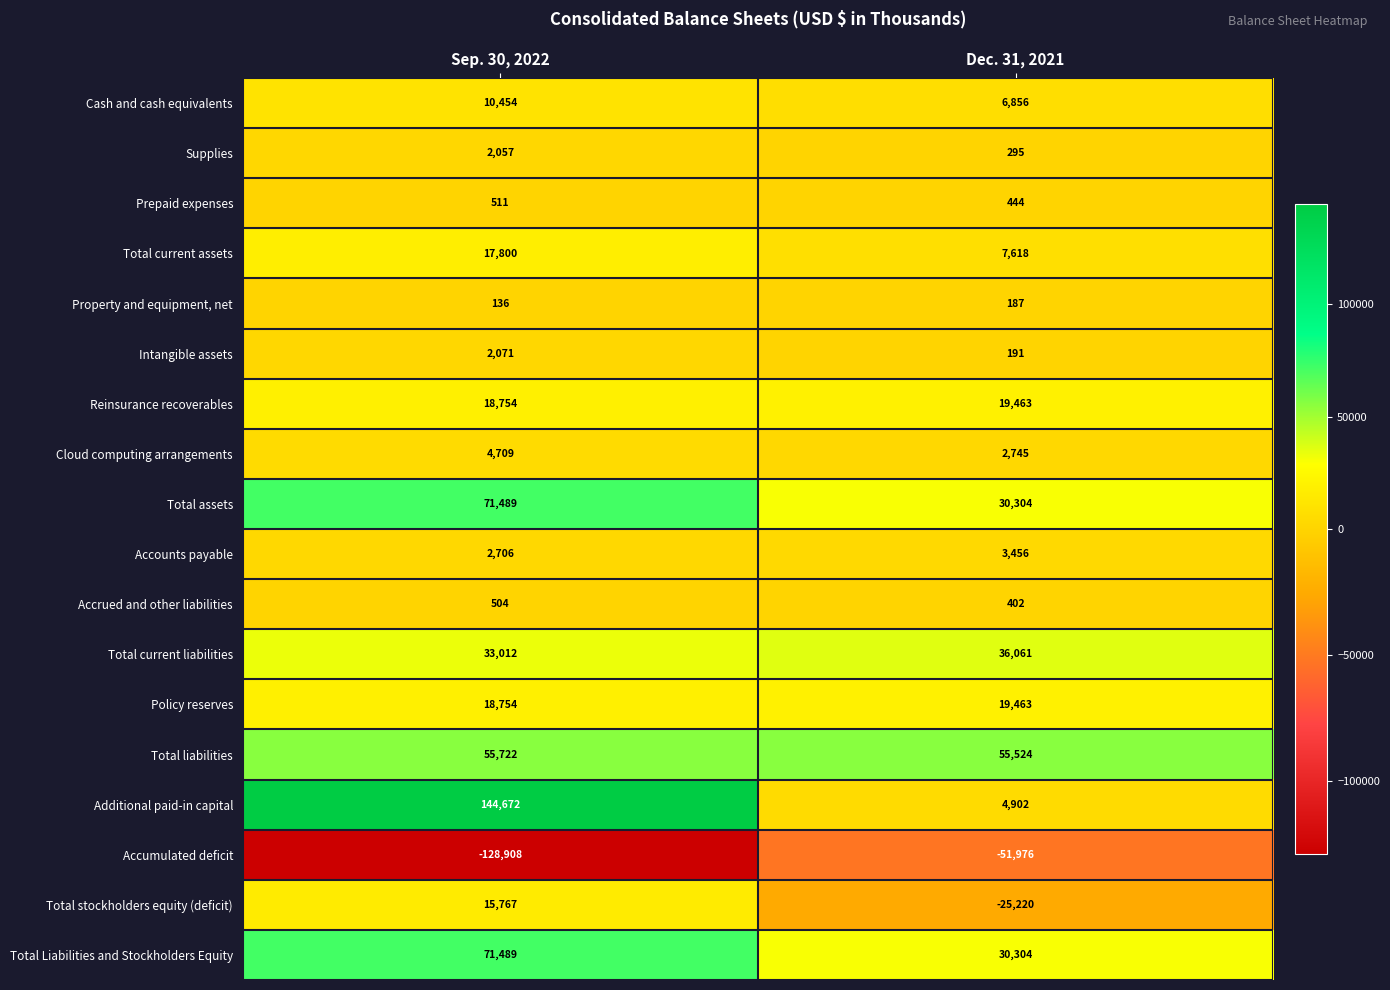

Is the value of Total Liabilities and Stockholders Equity at Dec. 31, 2021 greater than the value of Total stockholders equity (deficit) at Dec. 31, 2021?

Yes